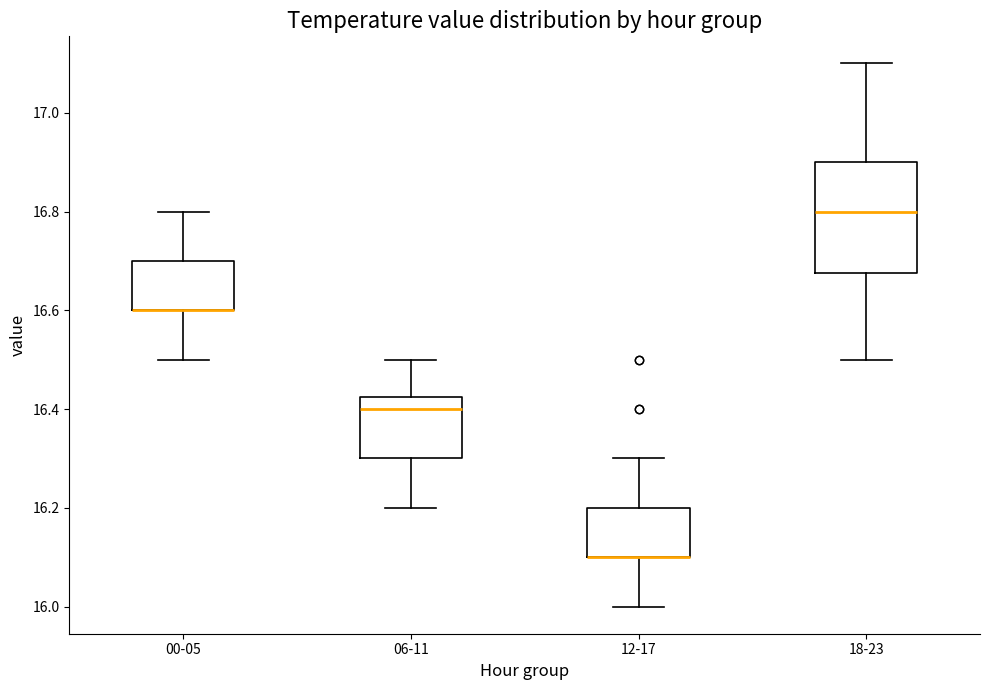

Where does the lower whisker of the box for 00-05 end on the y-axis? The values are not printed on the chart, so give them approximately, as read against the axis.

16.50